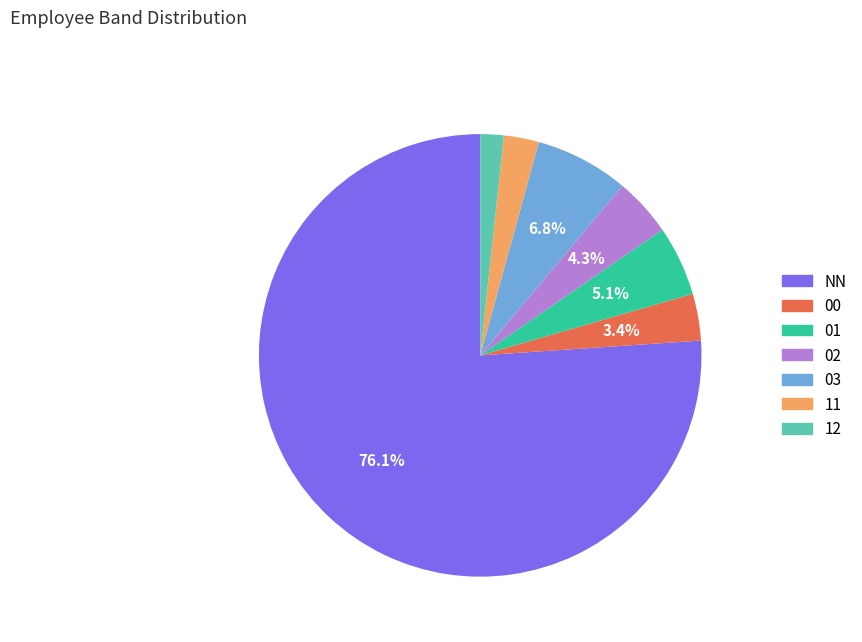

Is there any slice that represents more than half of the pie?

Yes